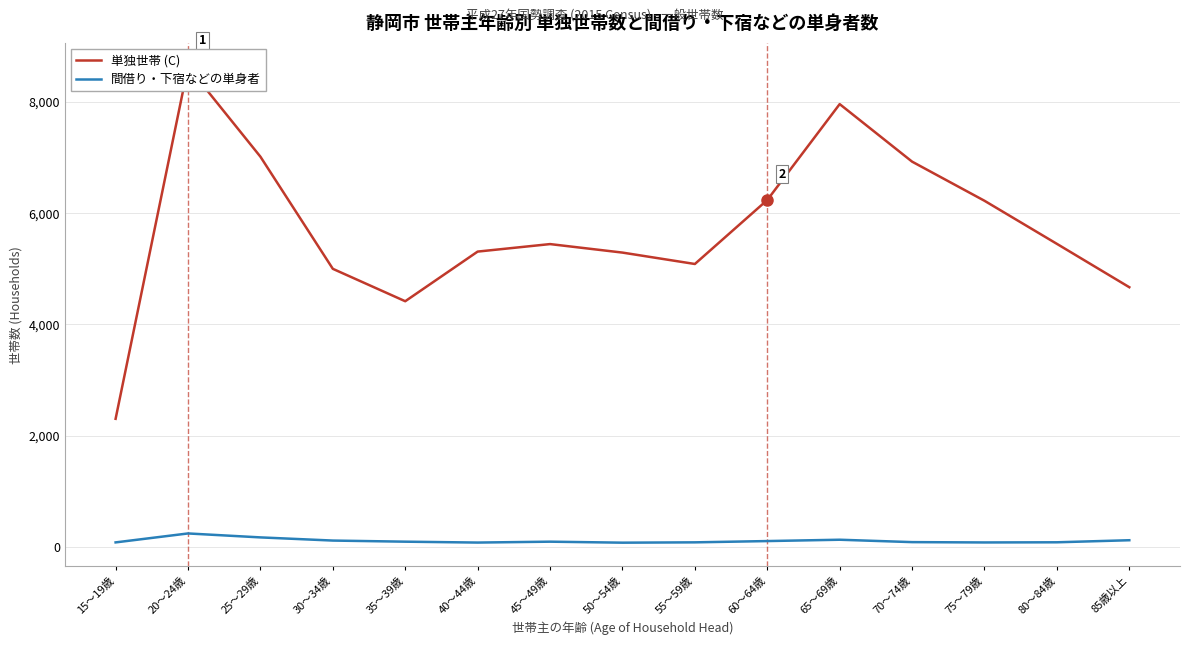

True or false: 間借り・下宿などの単身者 and 単独世帯 (C) intersect in this chart.

False